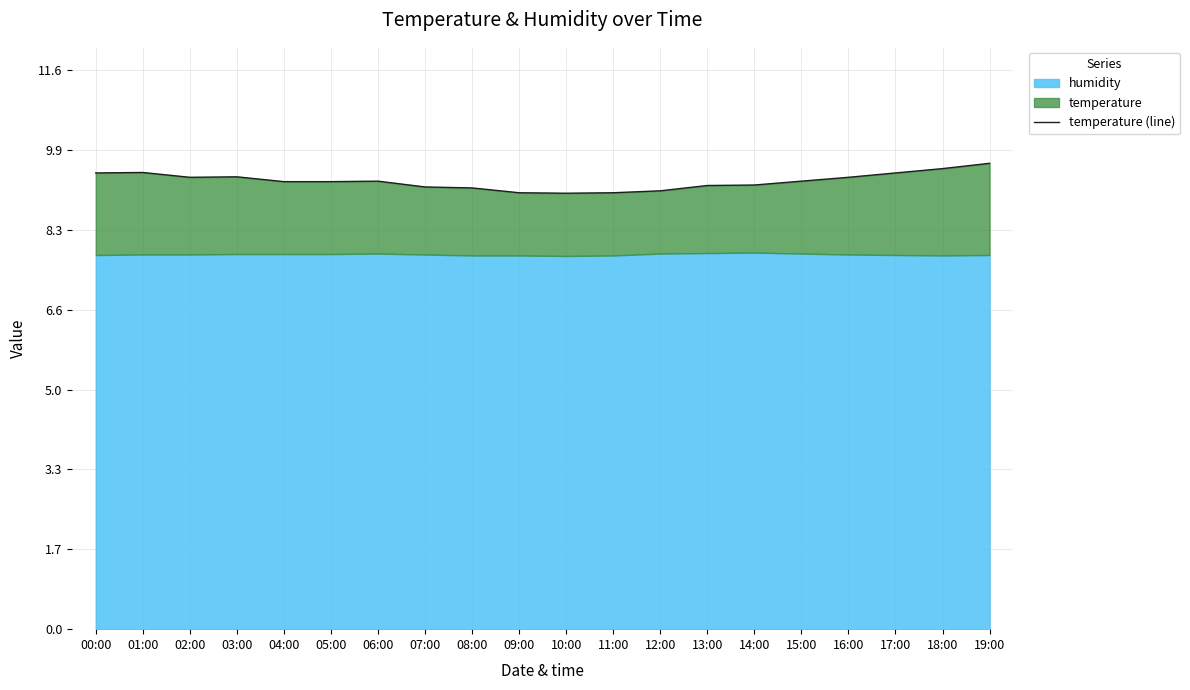

Rank the categories by value from highest to lowest.

19:00, 18:00, 01:00, 00:00, 17:00, 03:00, 02:00, 16:00, 06:00, 15:00, 04:00, 05:00, 14:00, 13:00, 07:00, 08:00, 12:00, 09:00, 11:00, 10:00